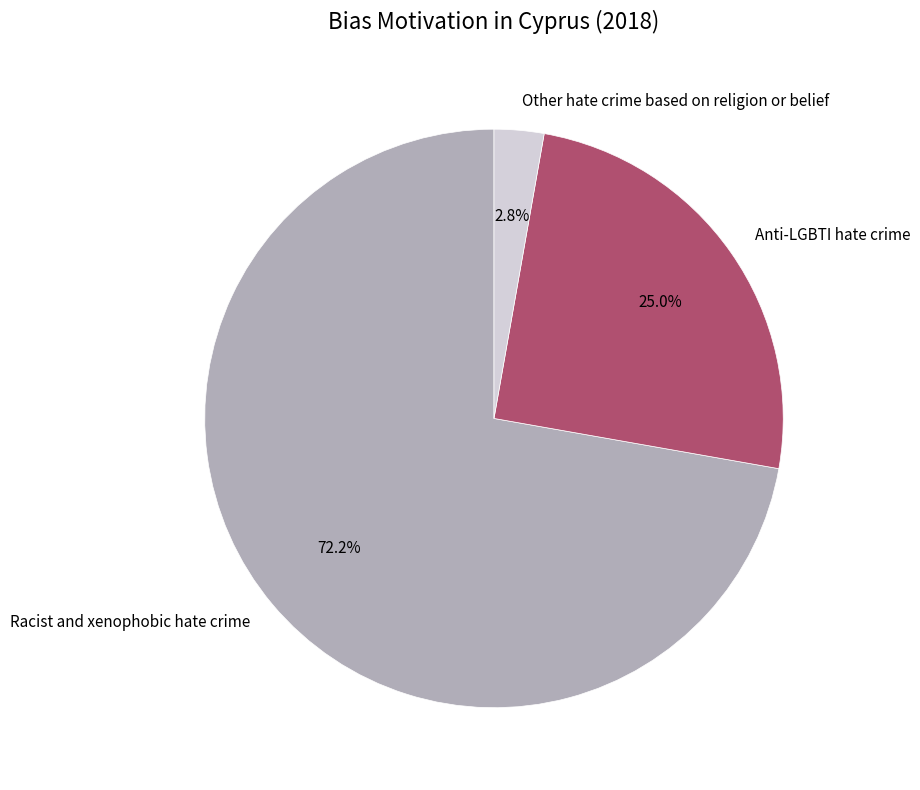

The Other hate crime based on religion or belief slice represents 10% of the pie. True or false?

False